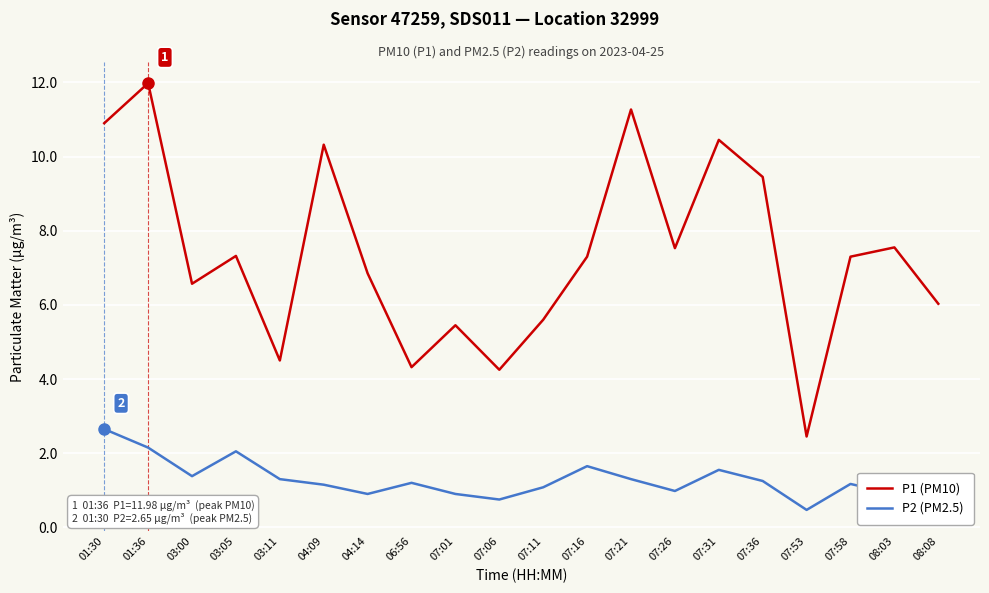

What is the maximum value for P1 (PM10)?

12.0